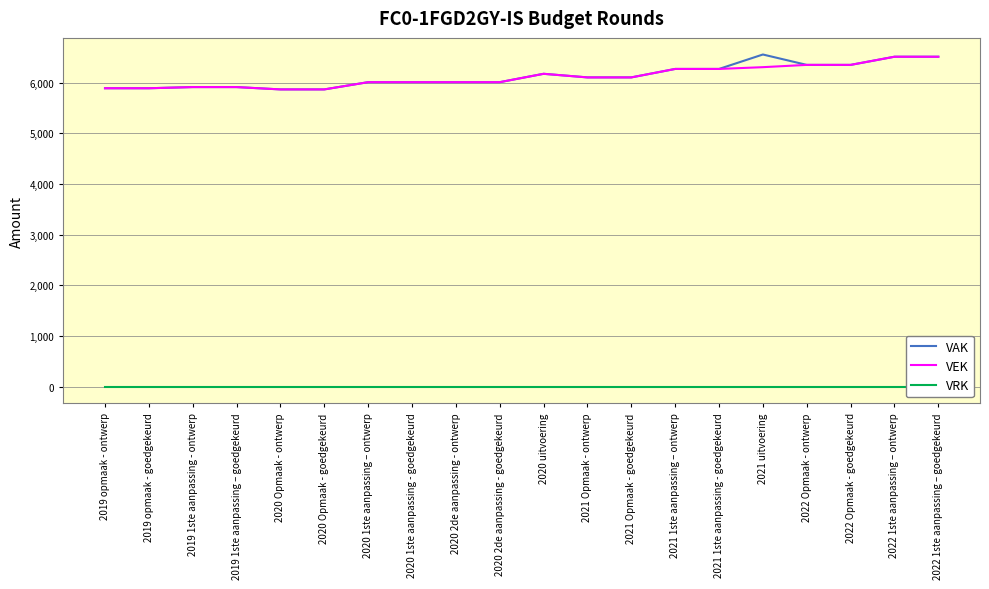

What is the value of the VEK point at the 19th from the left?

6513